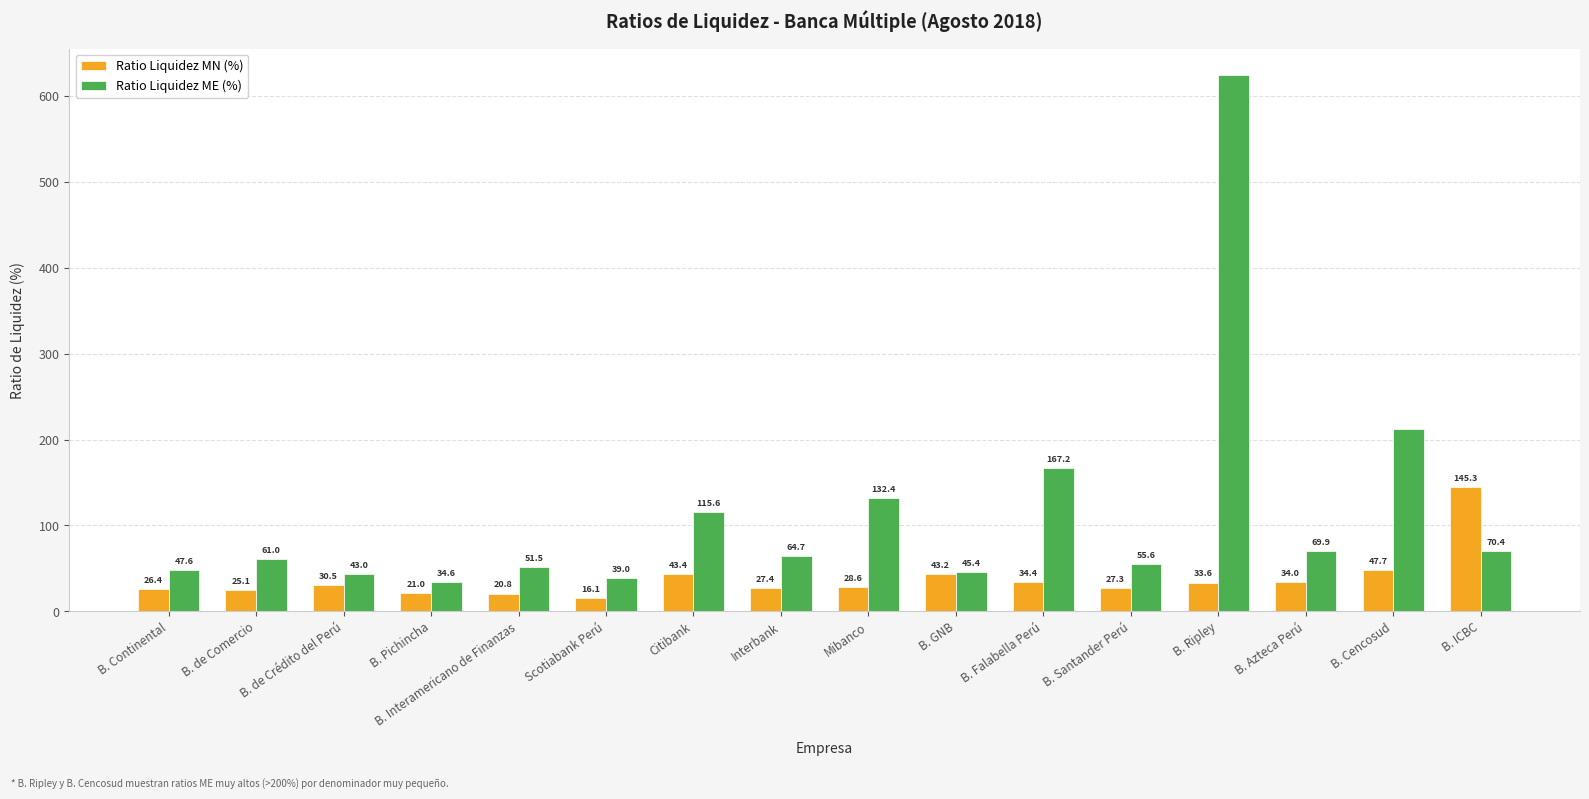

Which series has the largest range (max minus min)?

Ratio Liquidez ME (%)